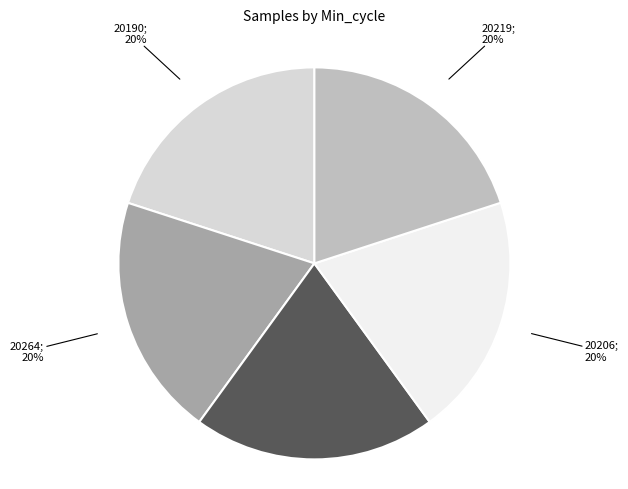

Is there any slice that represents more than half of the pie?

No